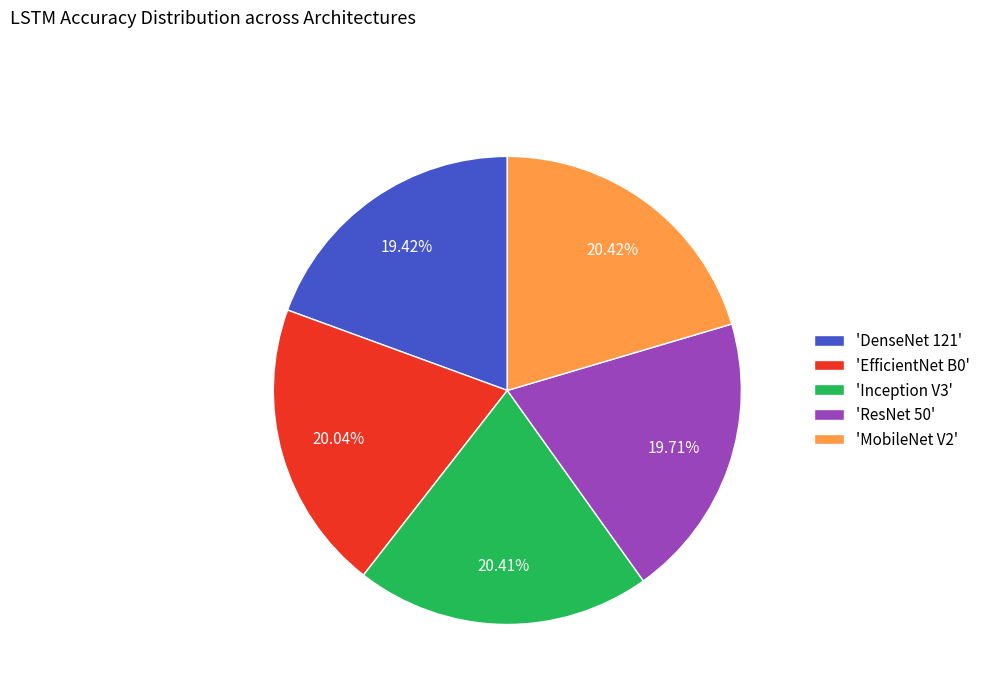

Is there any slice that represents more than half of the pie?

No